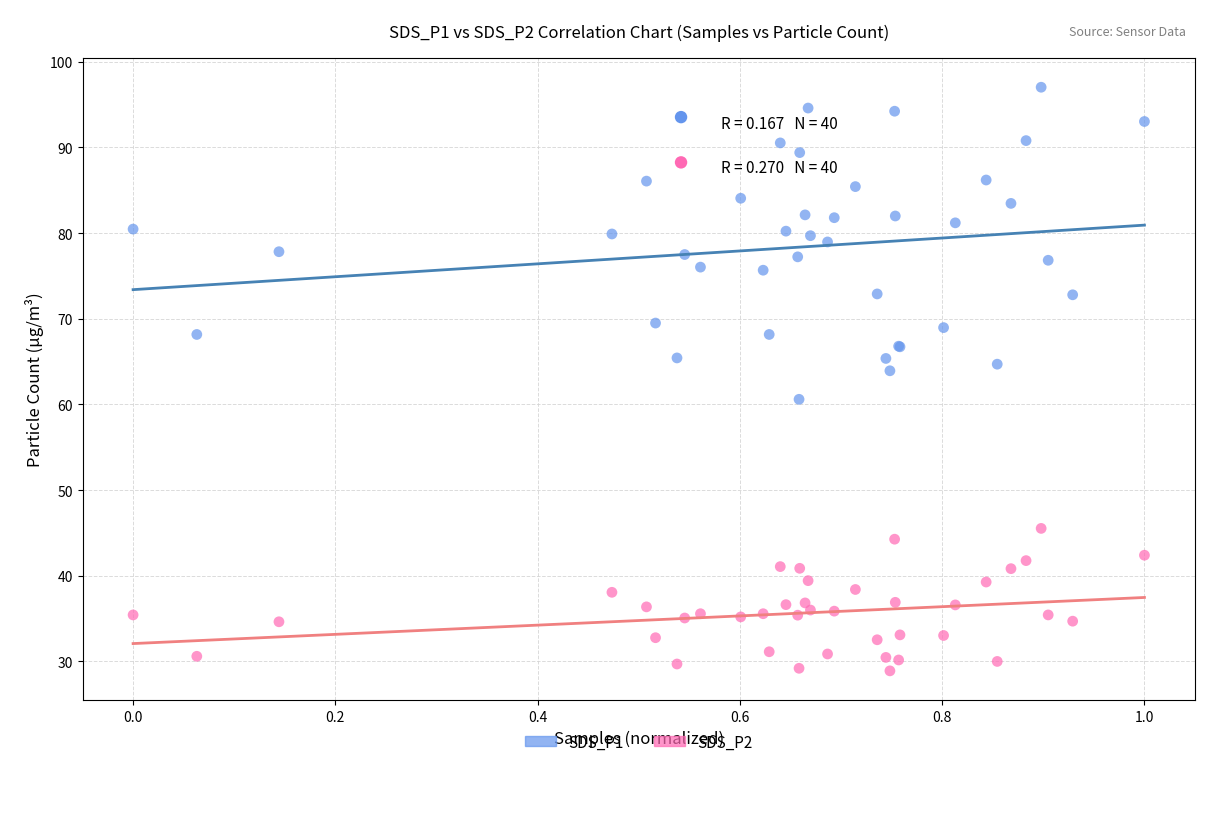

Which series reaches the maximum Y coordinate?

SDS_P1